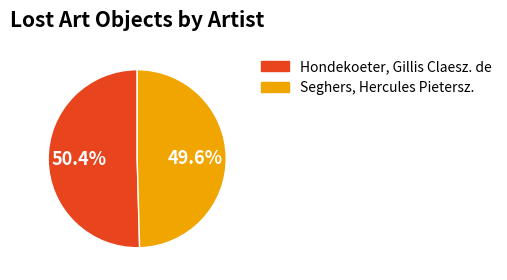

Count the number of slices in the pie.

2